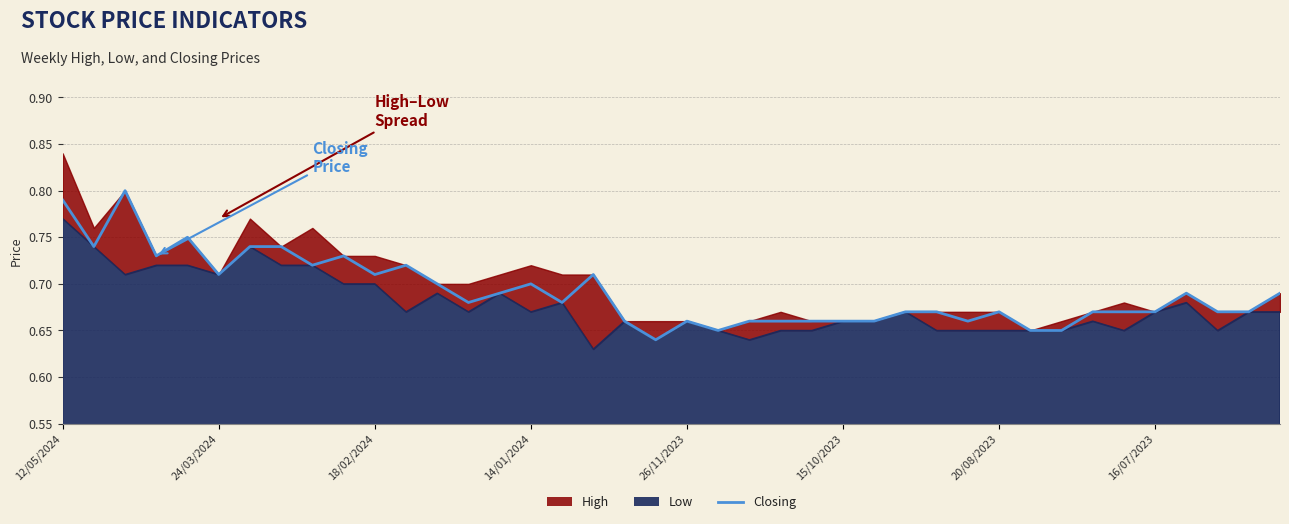

Is it true that the value at 23 is 0.7?

True